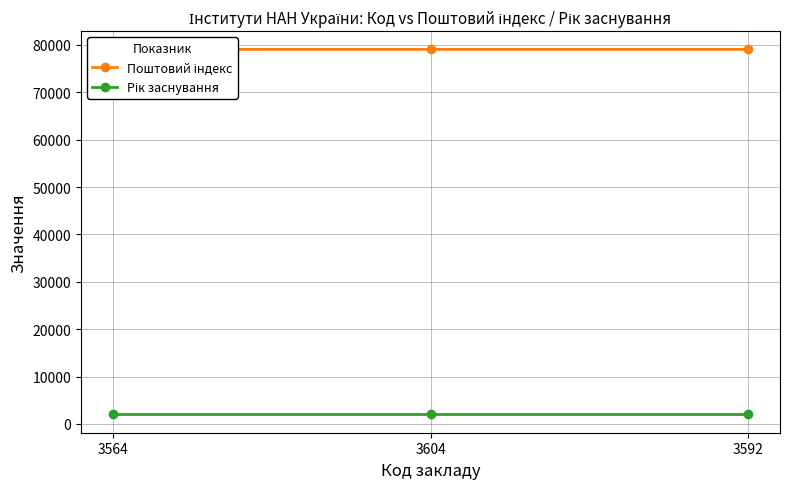

How many lines are shown in the chart?

2